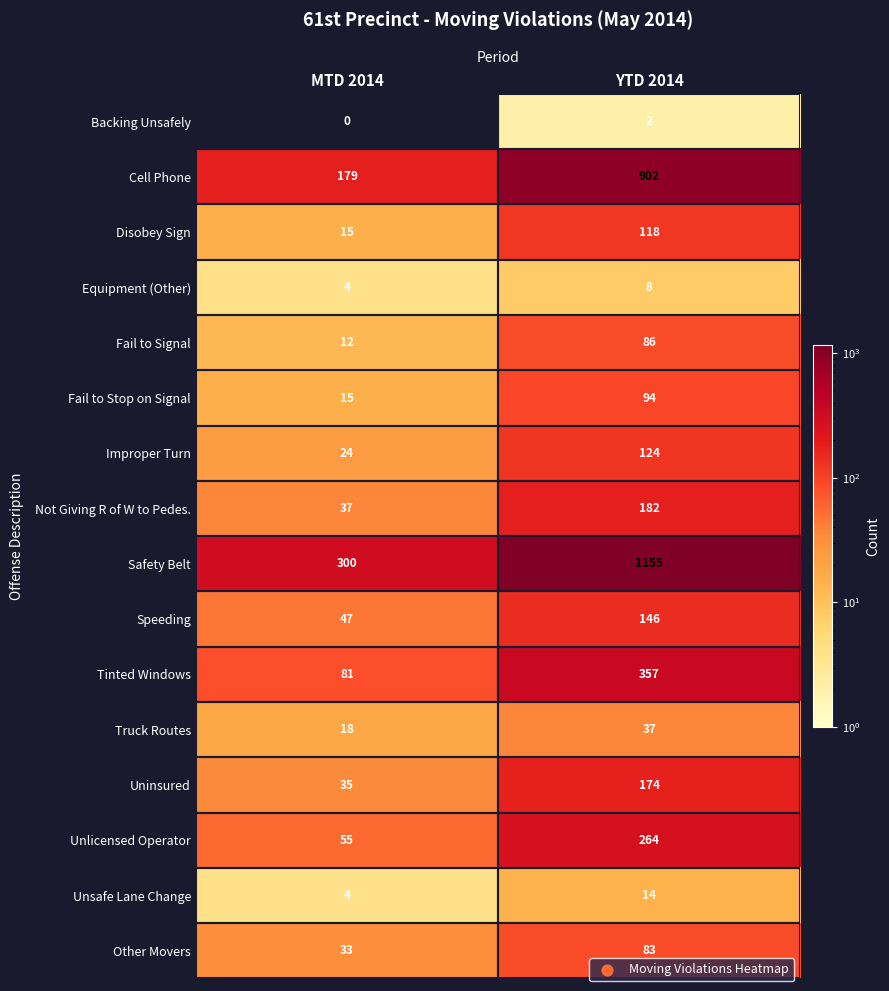

List the labels in order of Unlicensed Operator value, largest first.

YTD 2014, MTD 2014